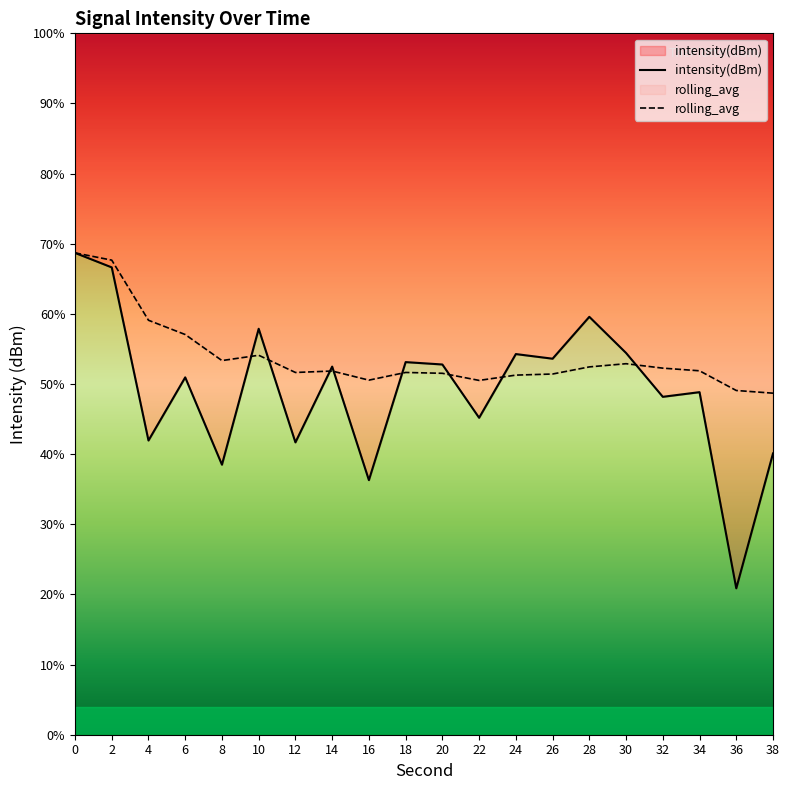

How many times do rolling_avg and intensity(dBm) cross each other?

8